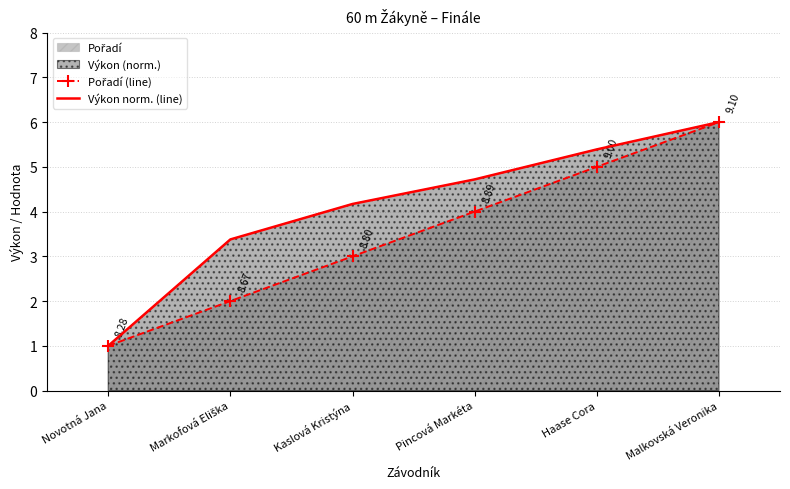

At how many categories does at least one series exceed 2?

5